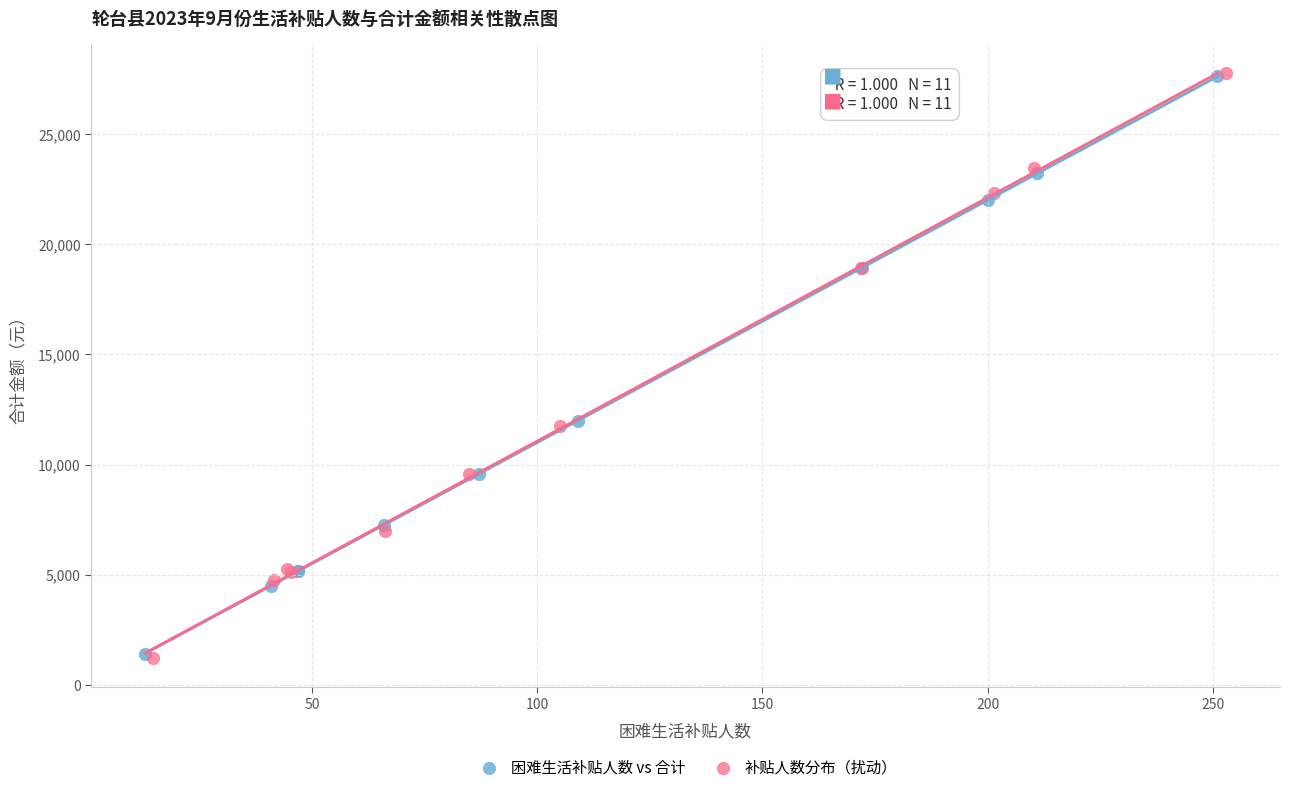

Which series has the largest Y range (max minus min)?

补贴人数分布（扰动）